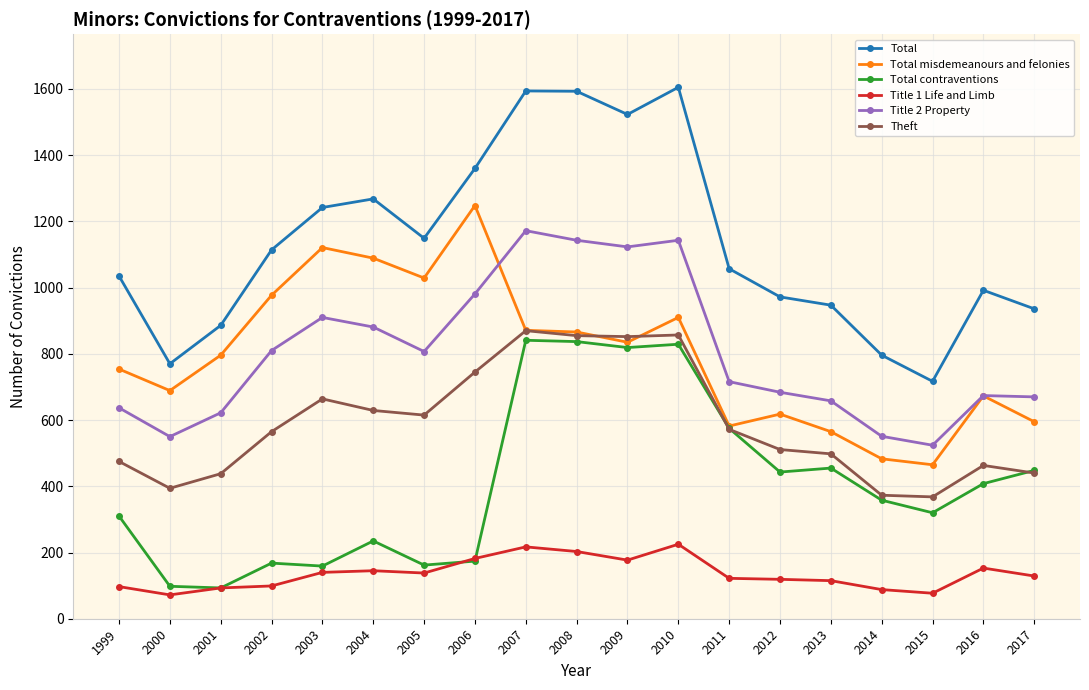

After their last crossing, which series has the higher values: Total misdemeanours and felonies or Title 2 Property?

Title 2 Property